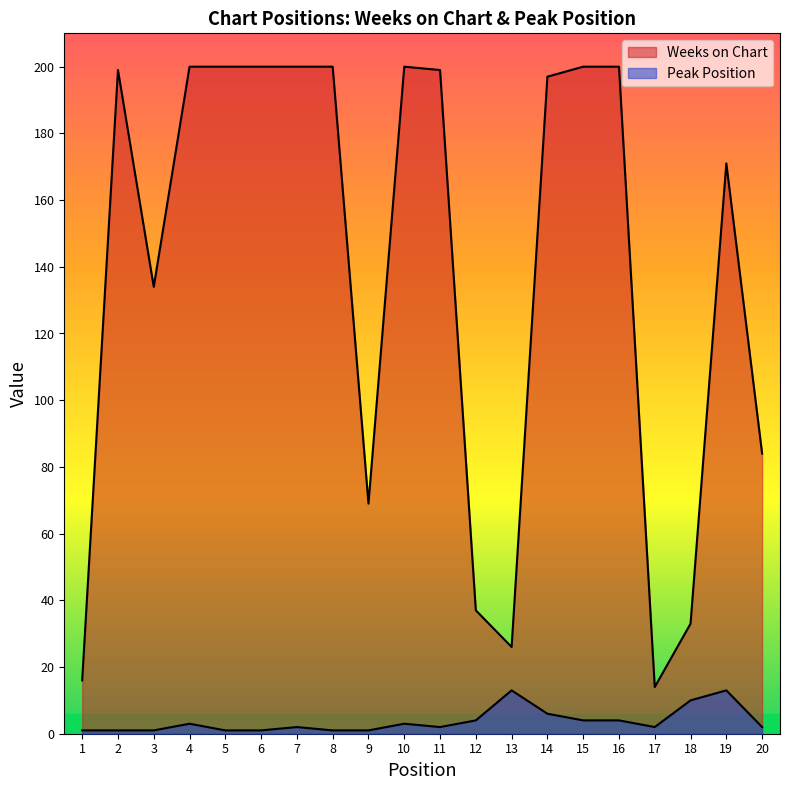

The Weeks on Chart series shows 84 at 2. True or false?

False